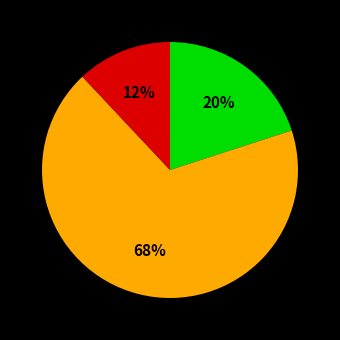

Is there any slice that represents more than half of the pie?

Yes